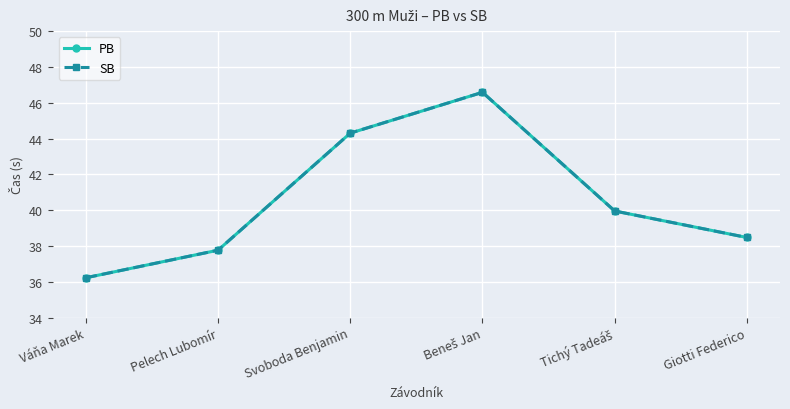

Does the chart have visible grid lines?

Yes